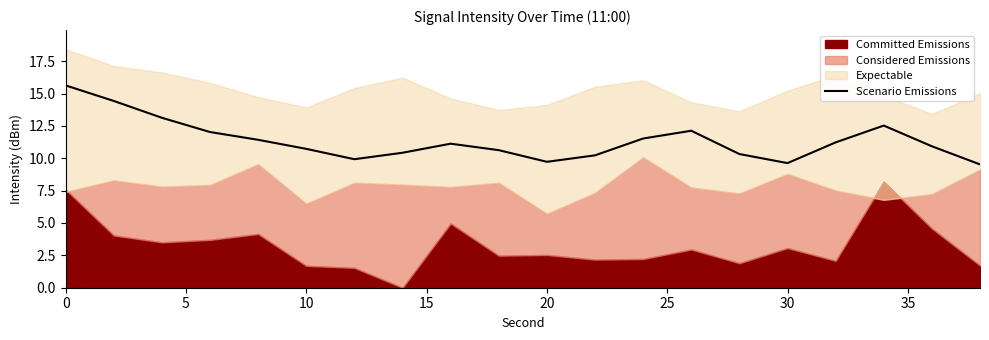

How many categories are shown in the chart?

20